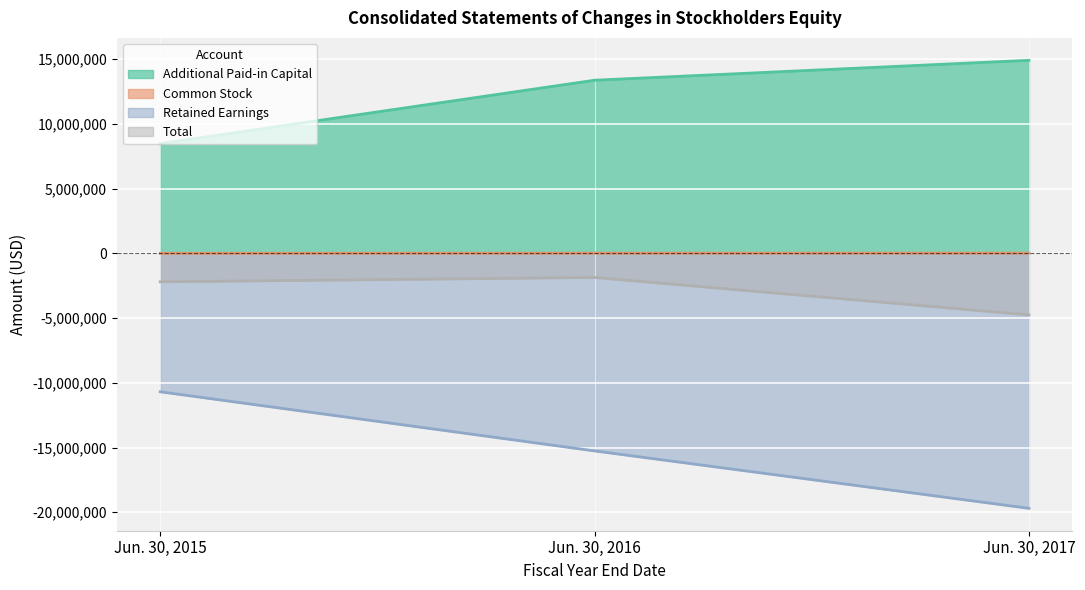

What is the total value across all series at Jun. 30, 2017?

-9498000